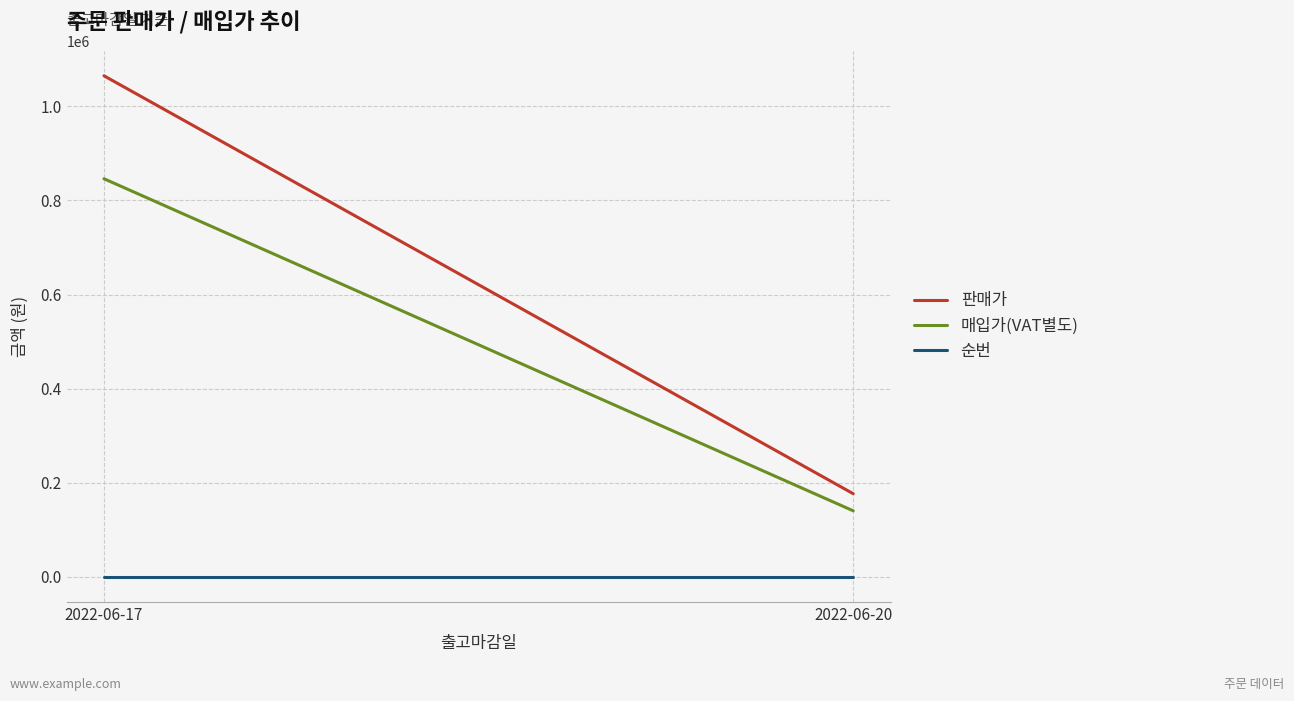

At which label is 판매가 closest to 620950?

2022-06-17